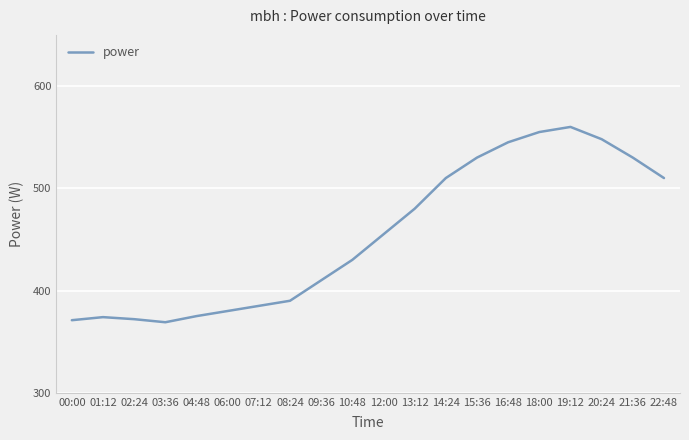

What position from the right is 06:00?

15